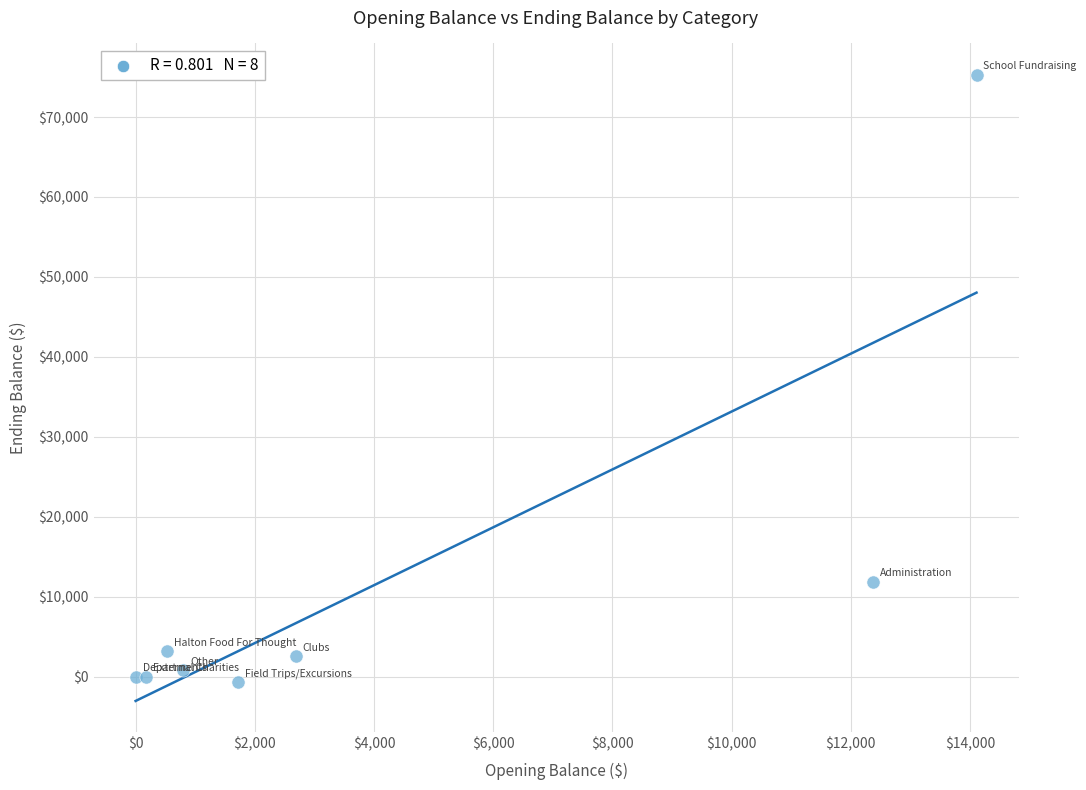

What is the range of X values (max minus min)?

14111.1